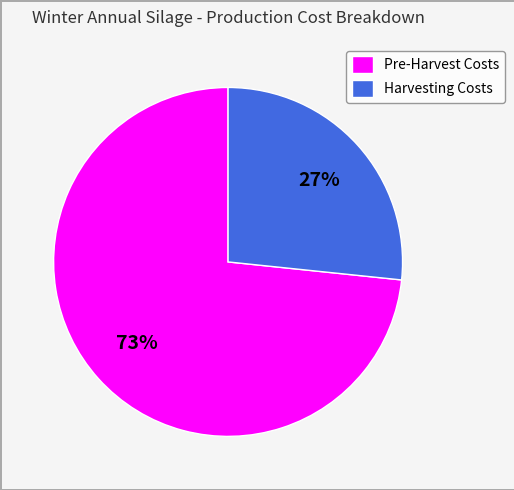

What percentage is the Harvesting Costs slice, to the nearest percent?

27%